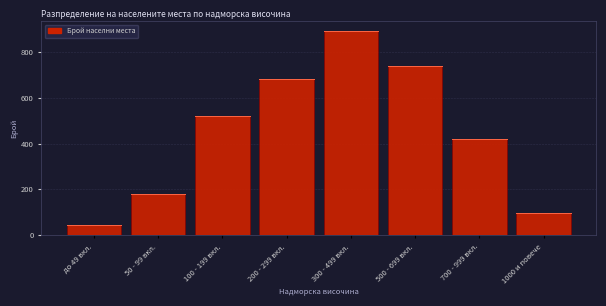

Reading left to right, extract all data points from this chart.

45	180	520	680	890	740	420	95